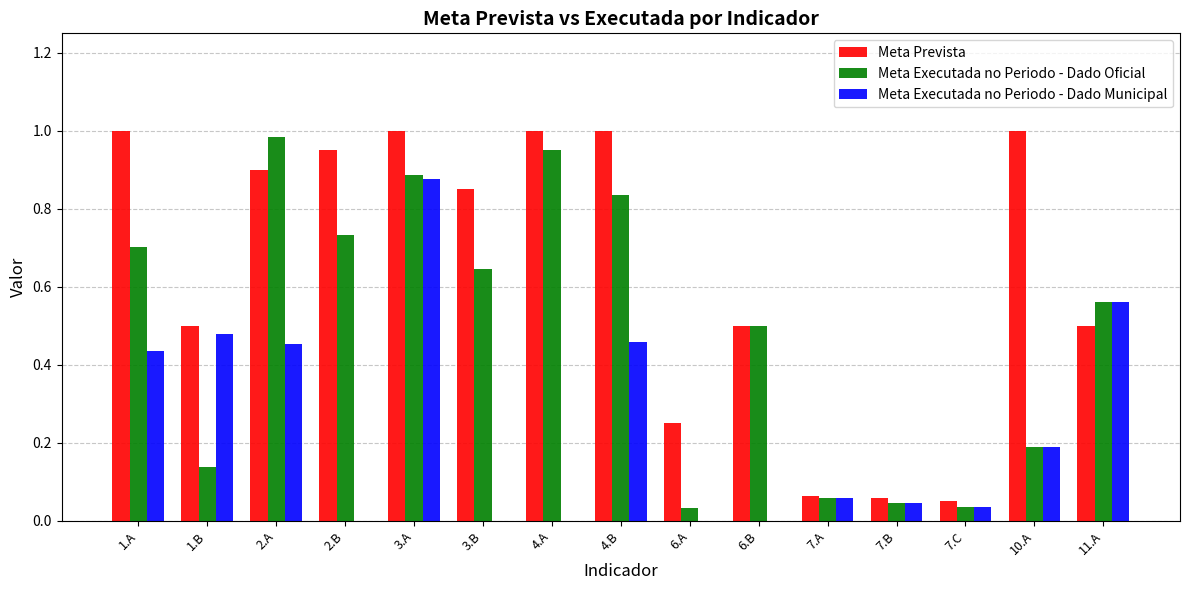

At which category is the sum across all series the highest?

3.A